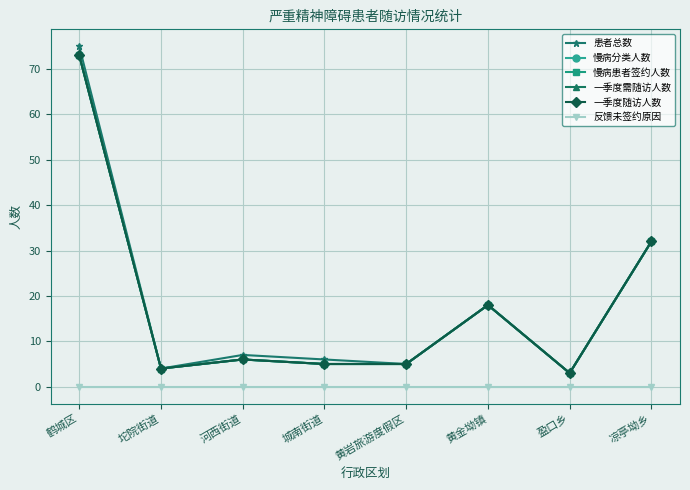

Is this an area chart (filled region under the line)?

No